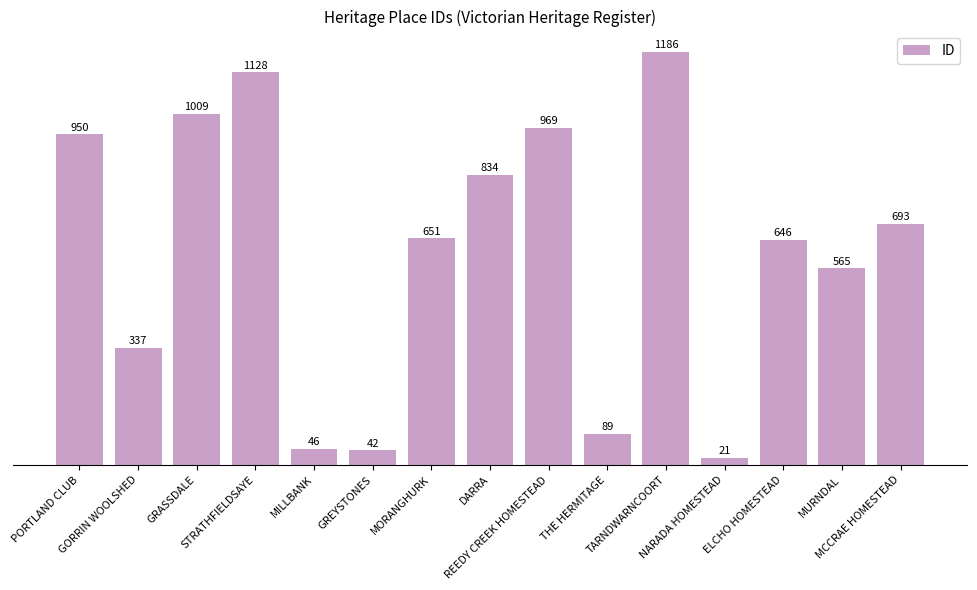

Reading left to right, extract all data points from this chart.

950	337	1009	1128	46	42	651	834	969	89	1186	21	646	565	693